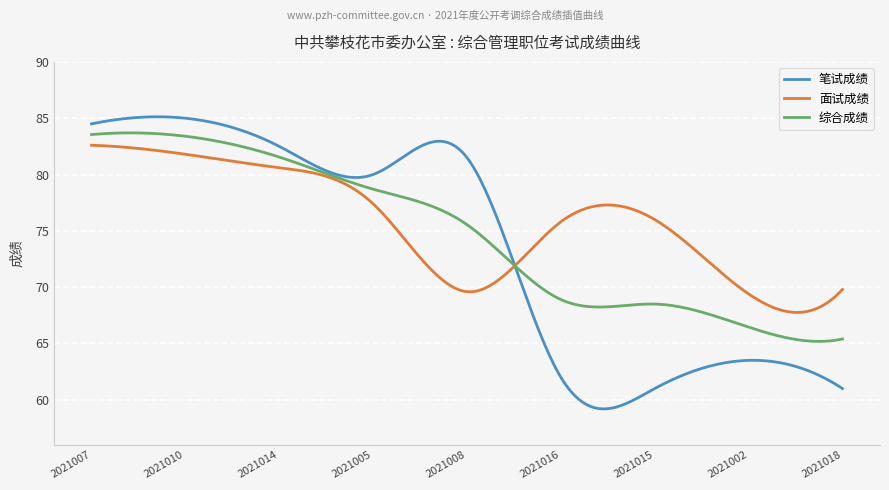

Which series has the largest range (max minus min)?

笔试成绩